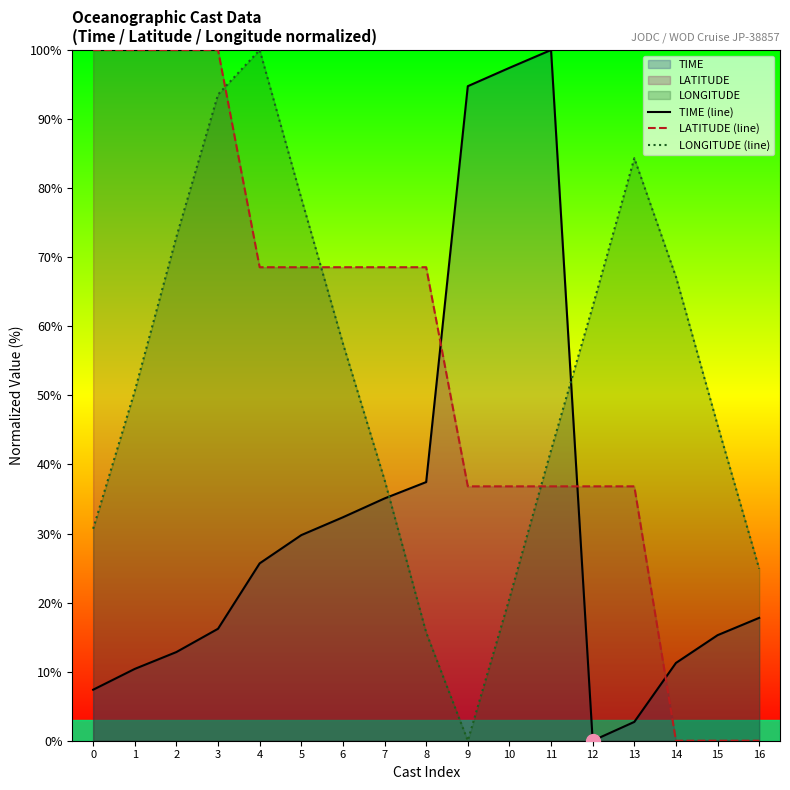

How many lines are shown in the chart?

3